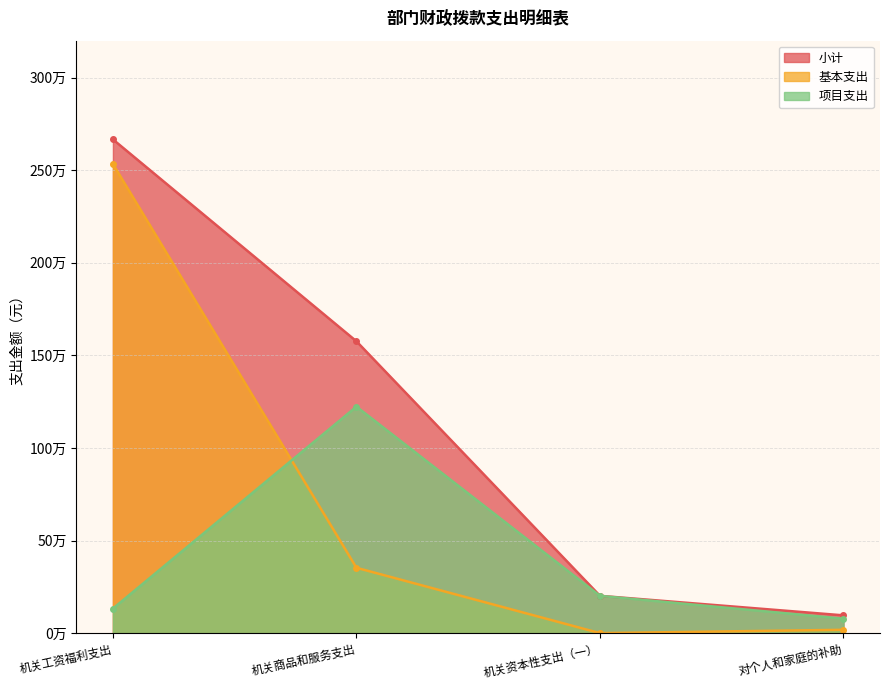

At which category is the sum across all series the highest?

机关工资福利支出